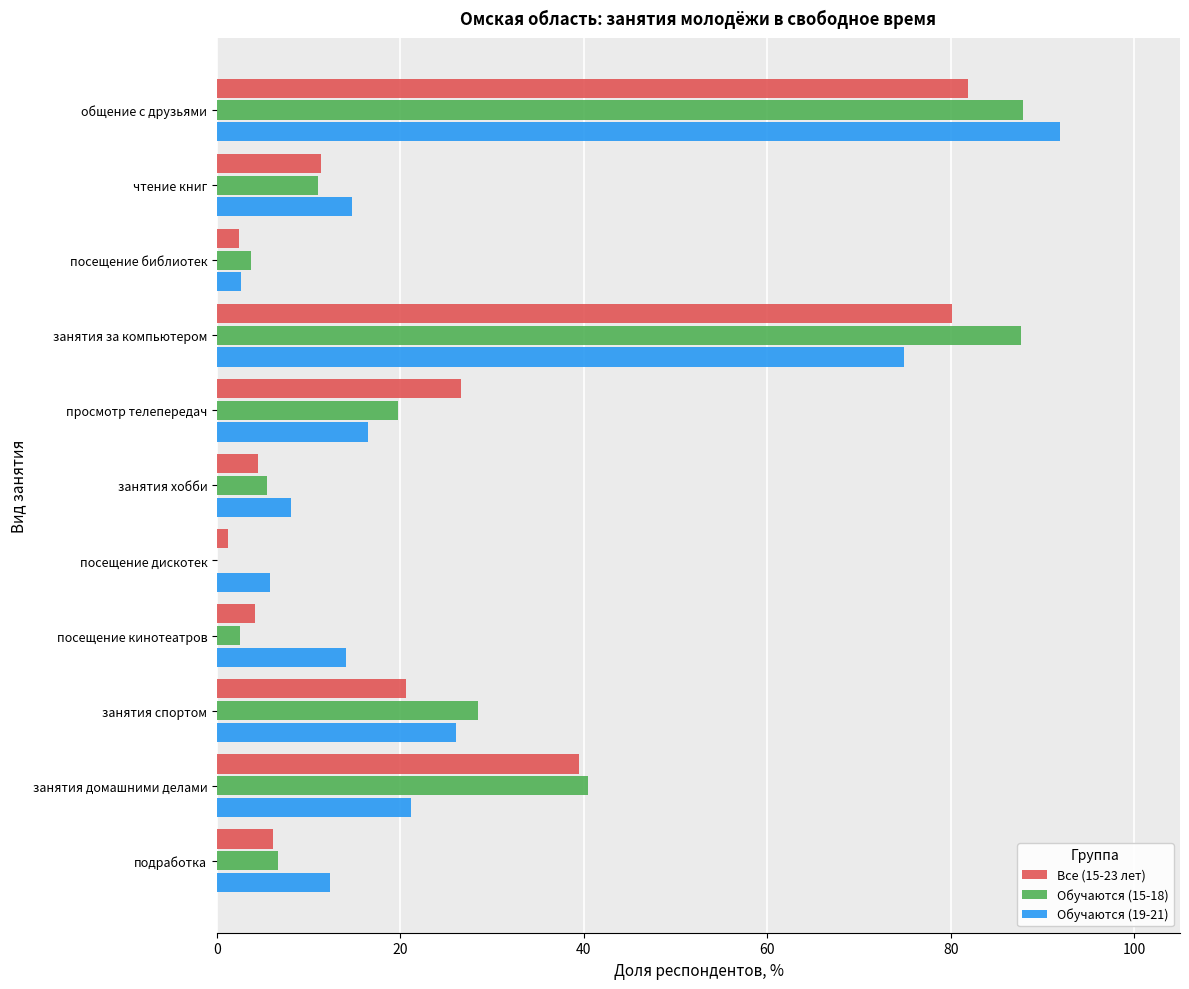

What are all the series names shown in the legend?

Все (15-23 лет), Обучаются (15-18), Обучаются (19-21)